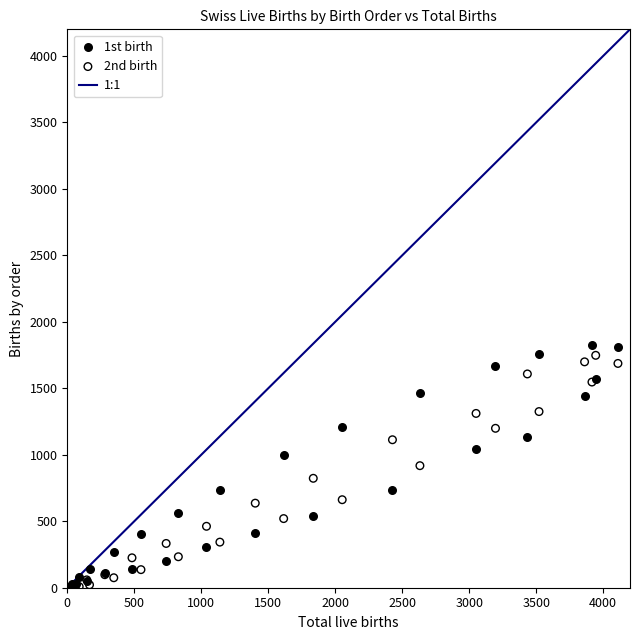

Which series contains the highest Y value?

1st birth